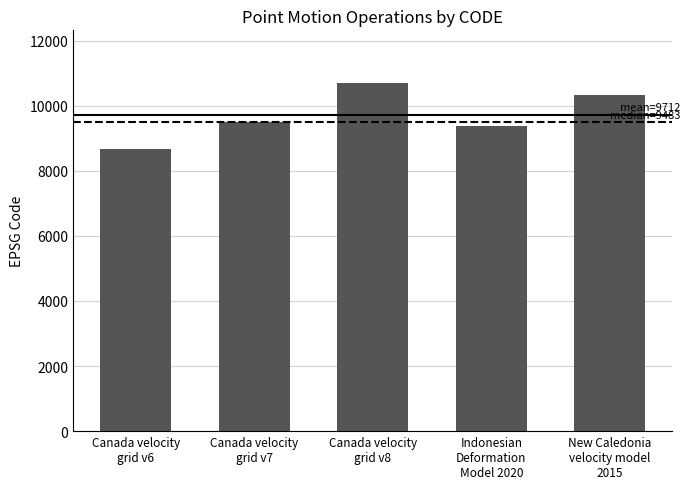

Where is the data nearest to the value 9691?

Canada velocity
grid v7